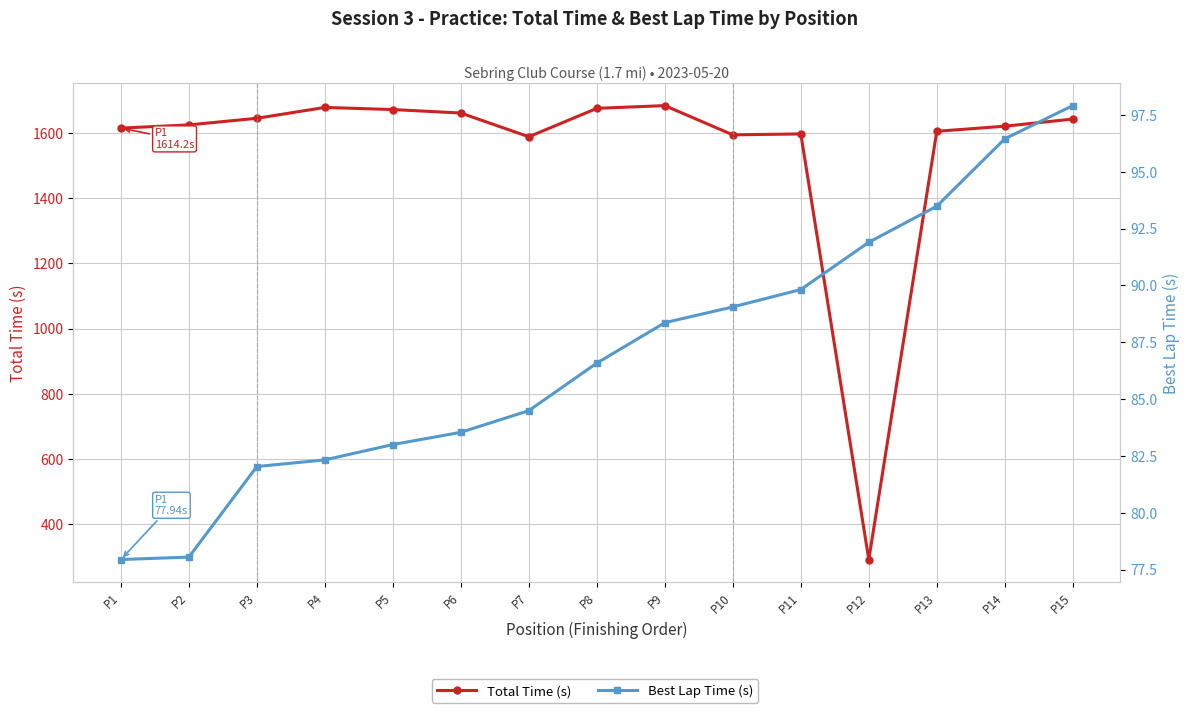

At which category is the sum across all series the highest?

P9